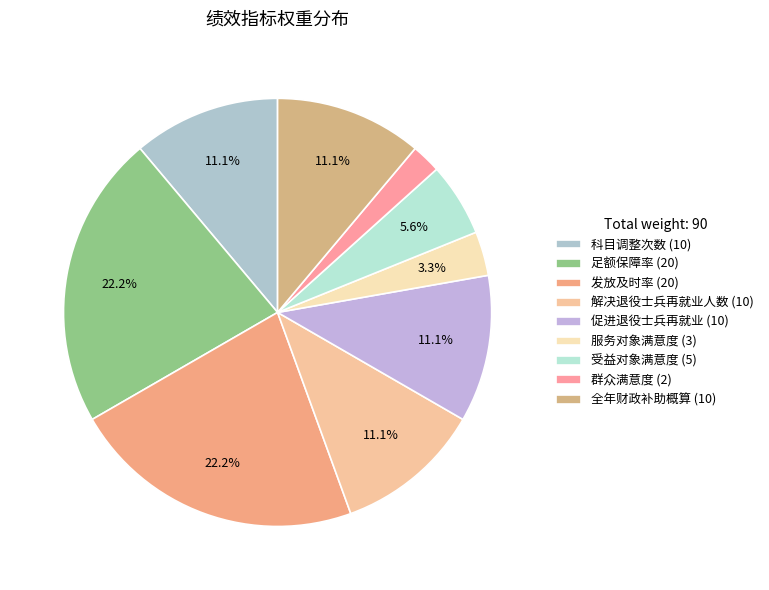

How many segments does this pie chart have?

9